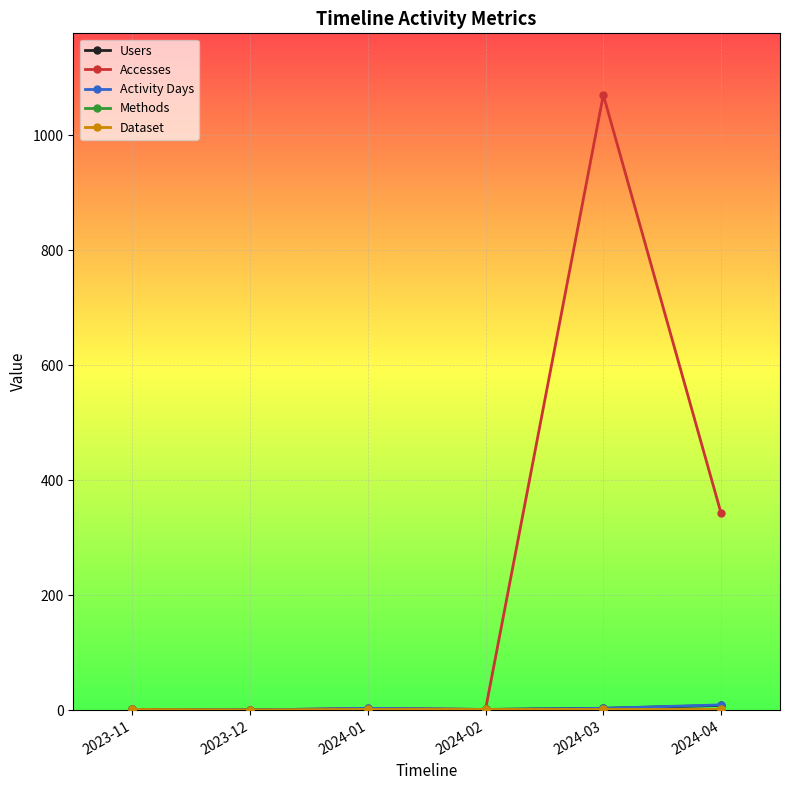

The Methods series shows 1 at 2024-02. True or false?

False